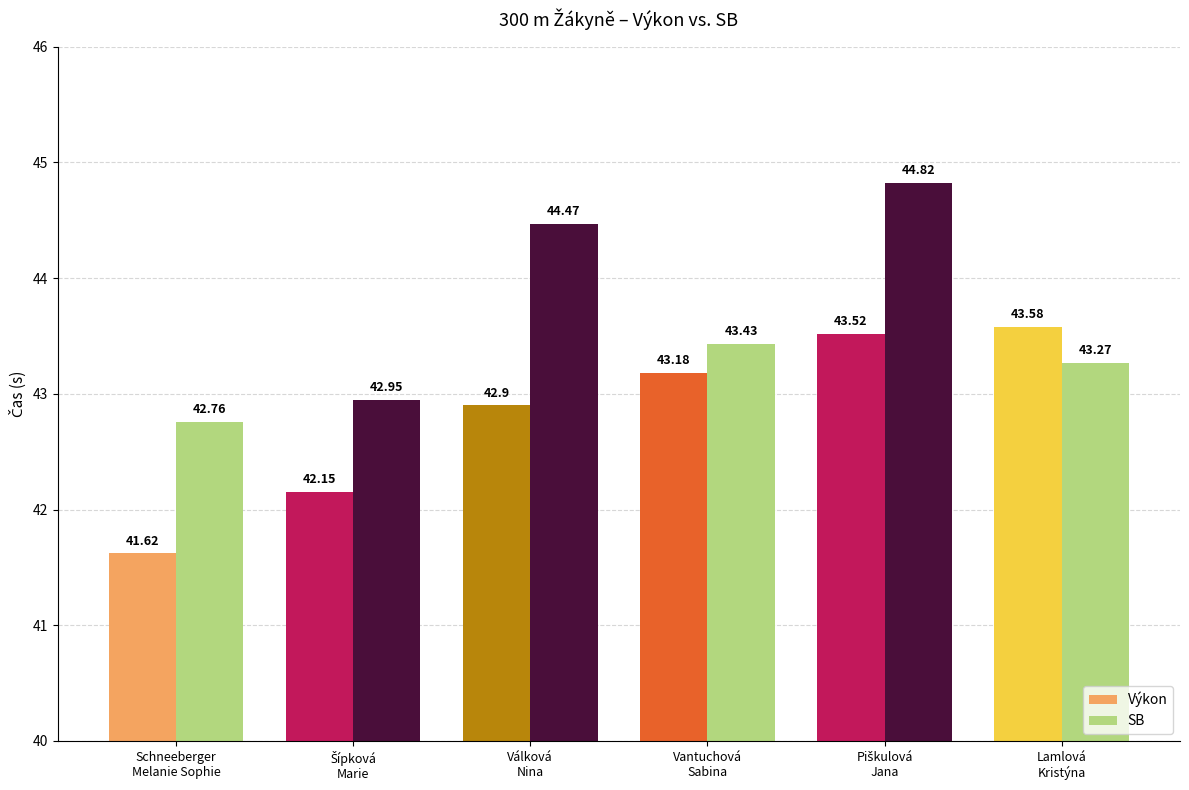

How many groups of bars are there?

6